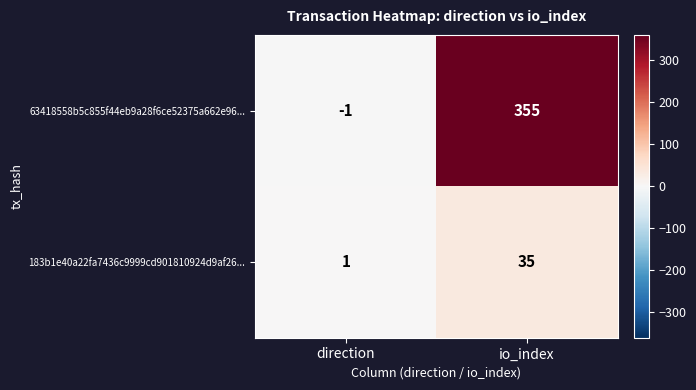

Between direction and io_index, which series saw the biggest shift?

63418558b5c855f44eb9a28f6ce52375a662e96...